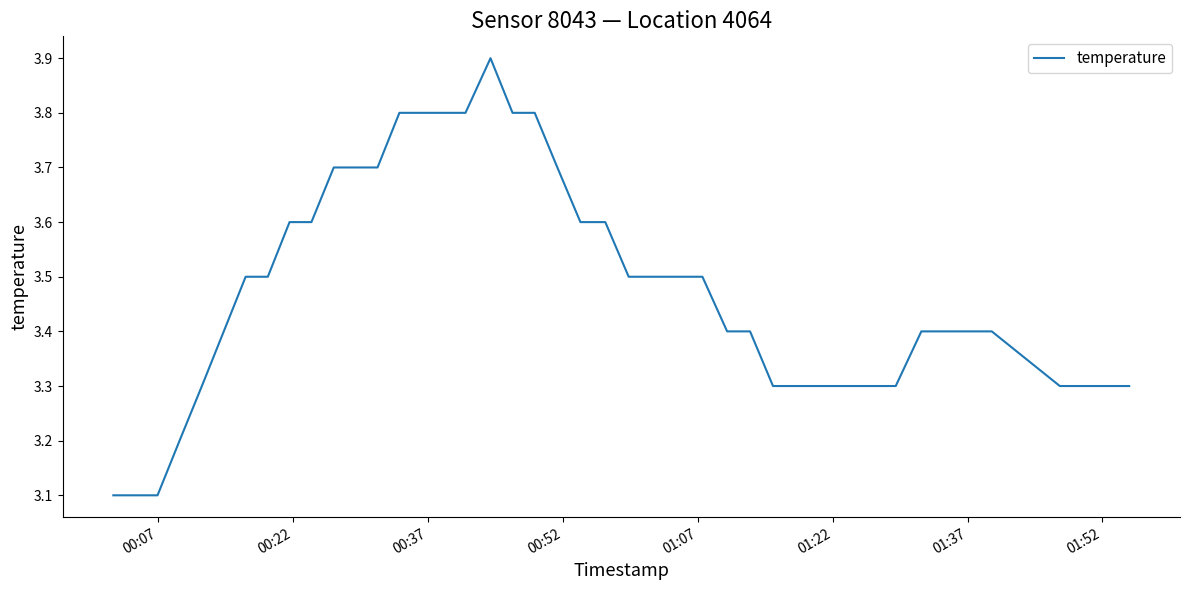

How many distinct data groups are displayed?

1